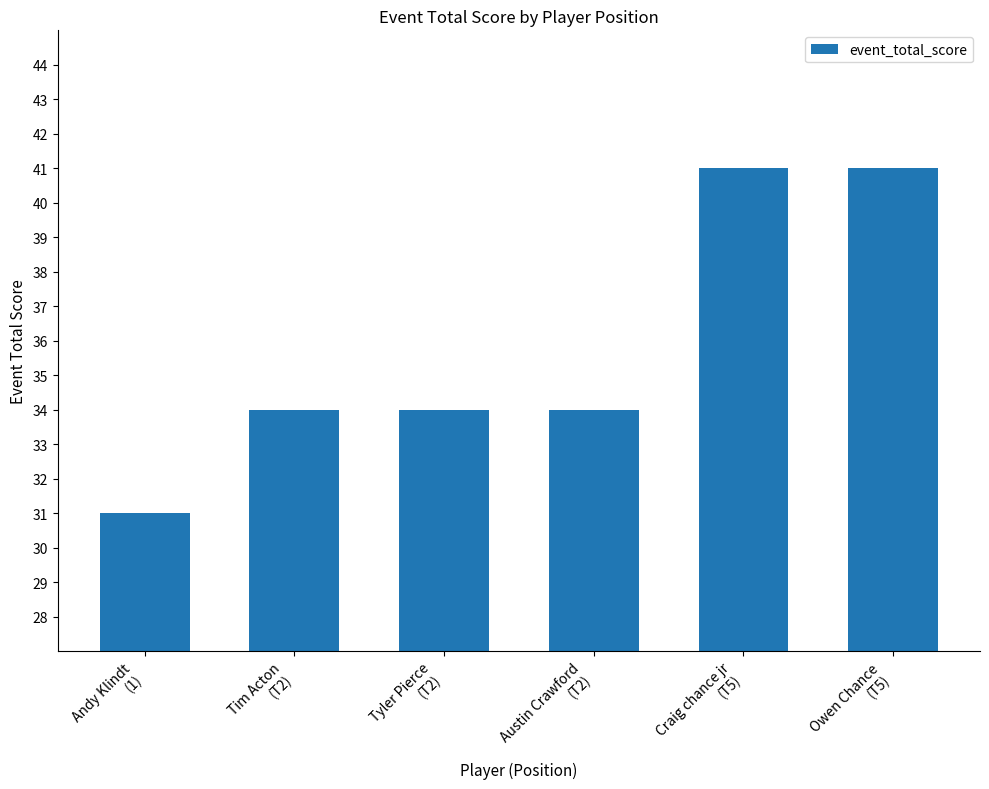

How many series are shown in this chart?

1